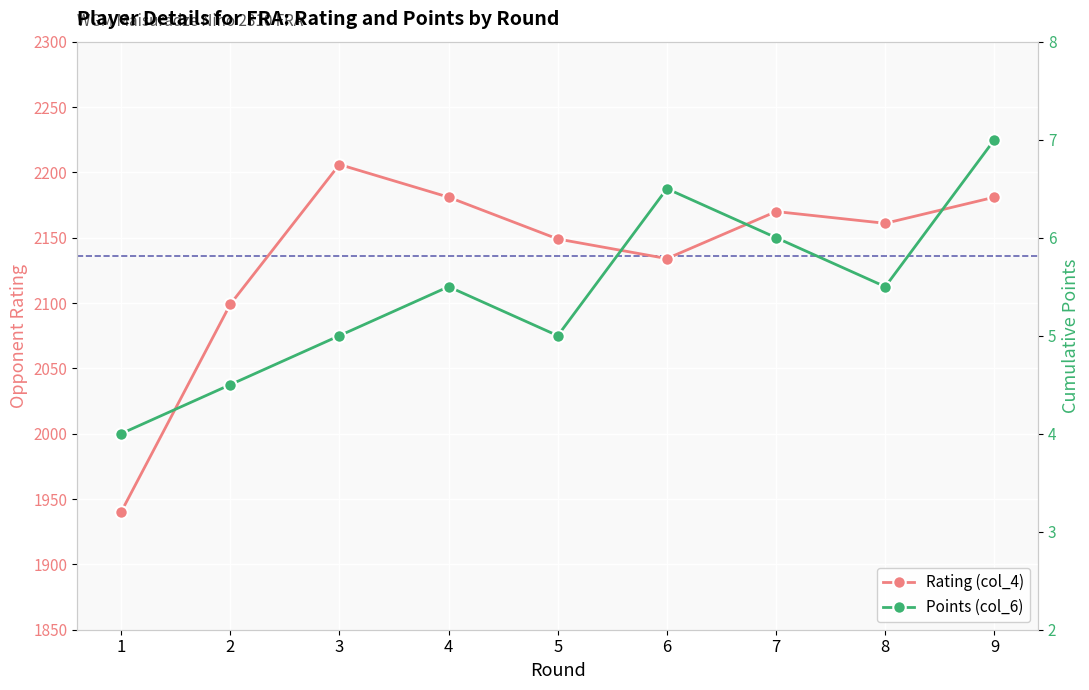

What are all the series names shown in the legend?

Rating (col_4), Points (col_6)